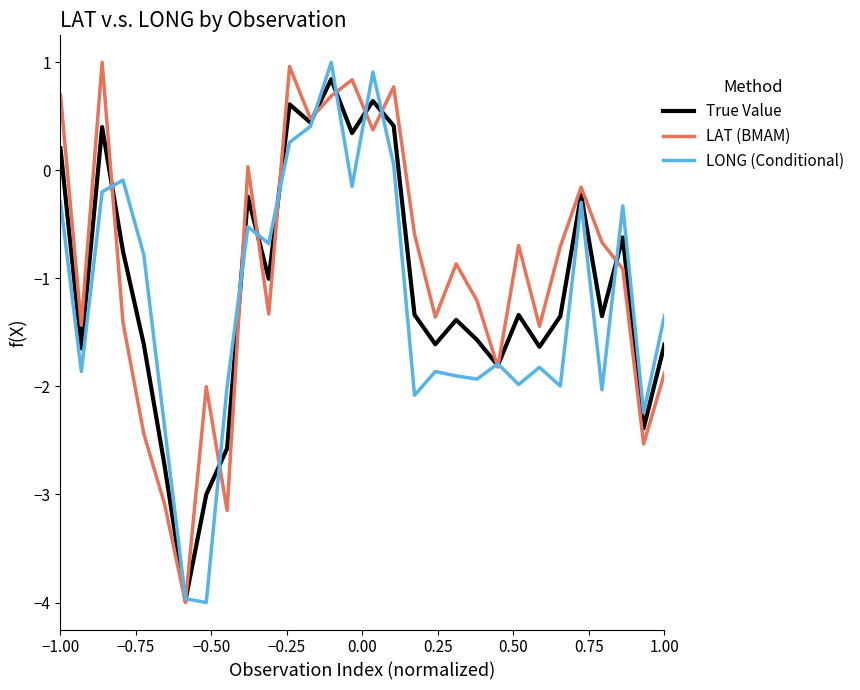

What is the maximum value shown in the chart?

1.0